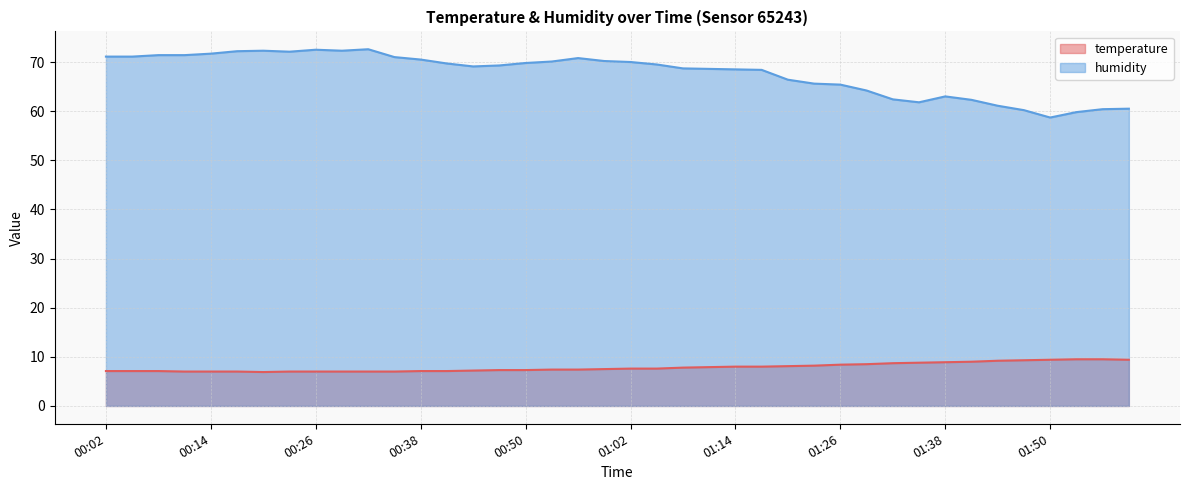

What is the value of the humidity point at the 18th from the left?

70.1